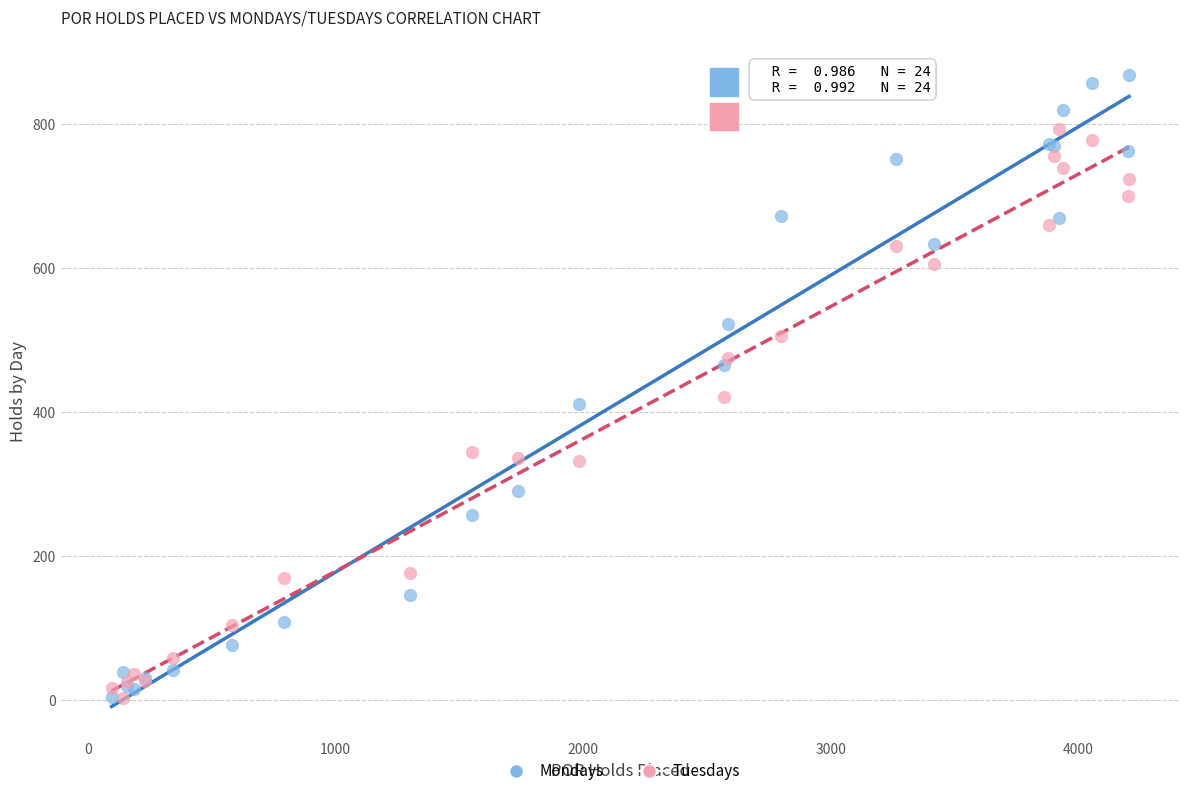

What is the X range (max minus min) for the scatter plot?

4109